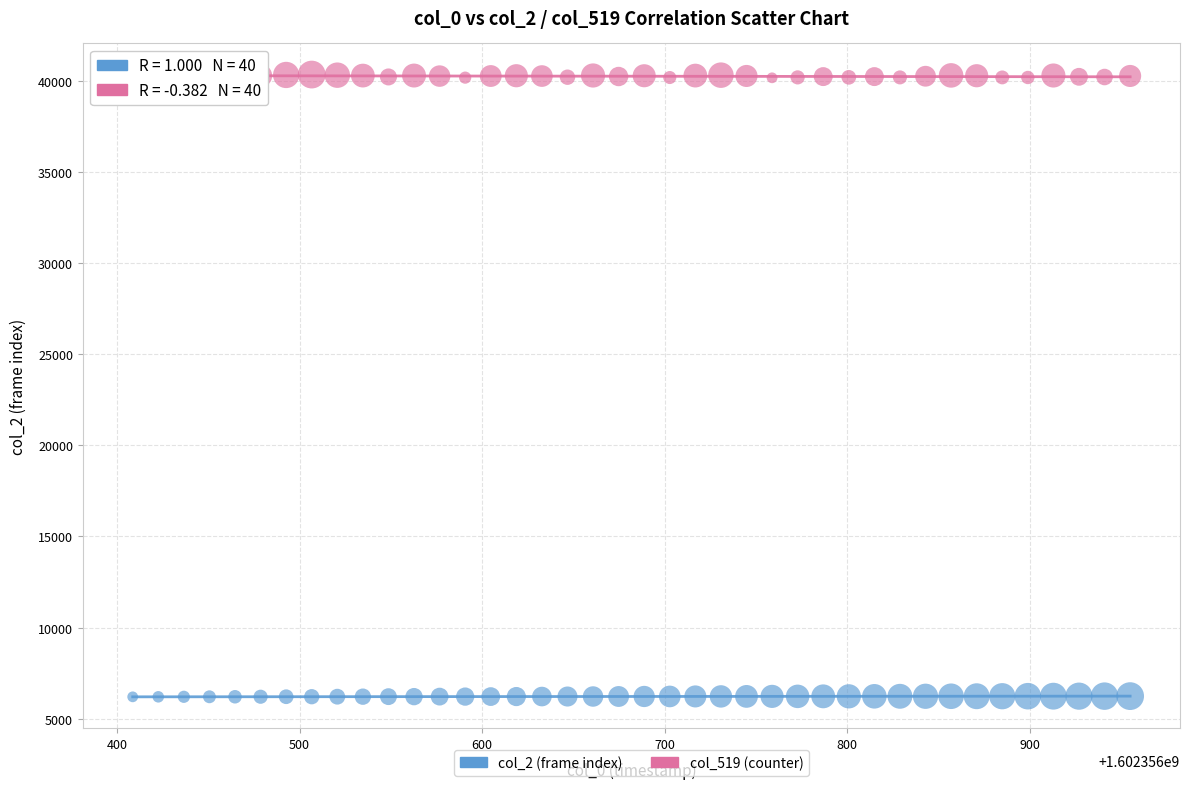

Across all data points, what is the range of Y values (max minus min)?

34131